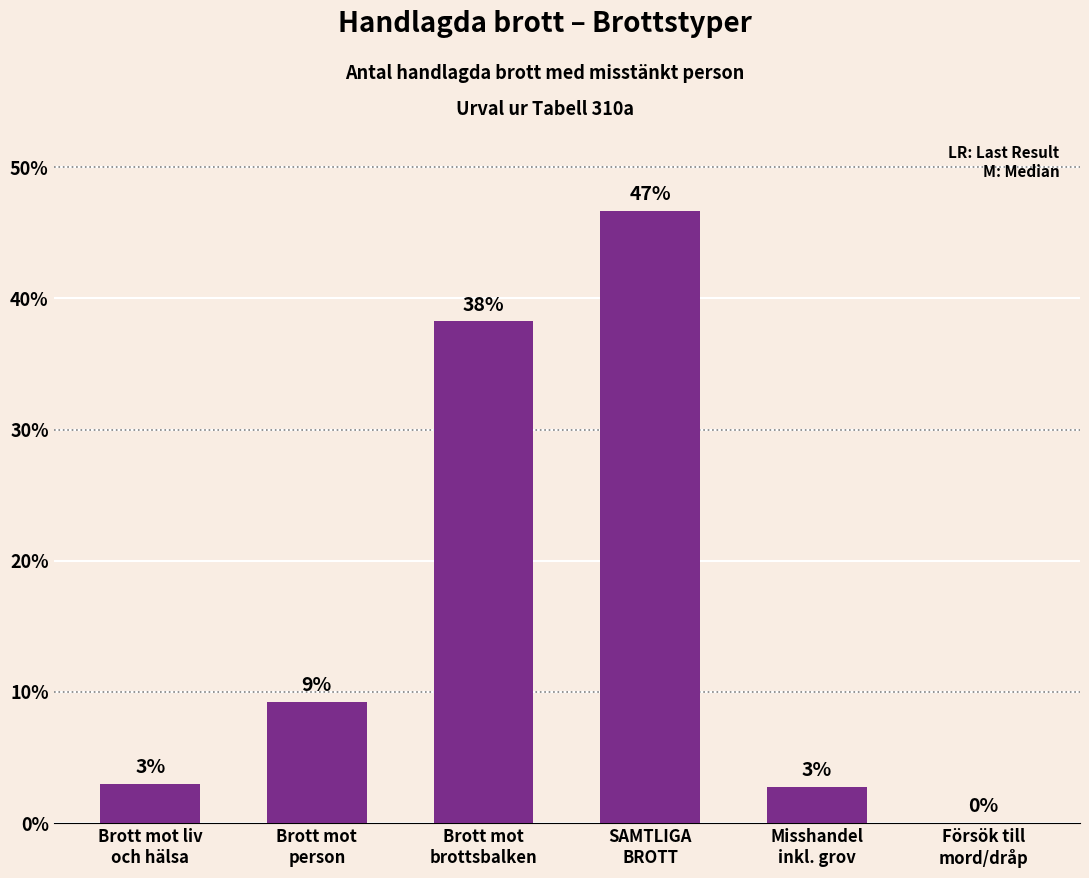

What is the ratio of the value at Misshandel
inkl. grov to the value at Försök till
mord/dråp?

71.4